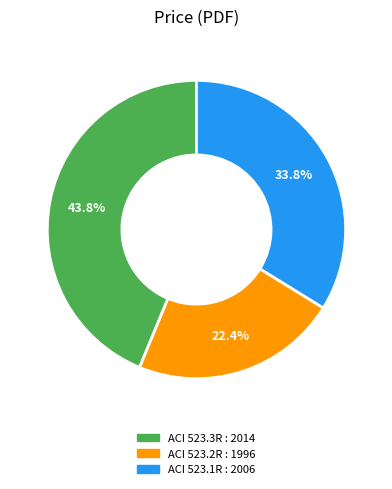

Between ACI 523.1R : 2006 and ACI 523.2R : 1996, which is larger?

ACI 523.1R : 2006